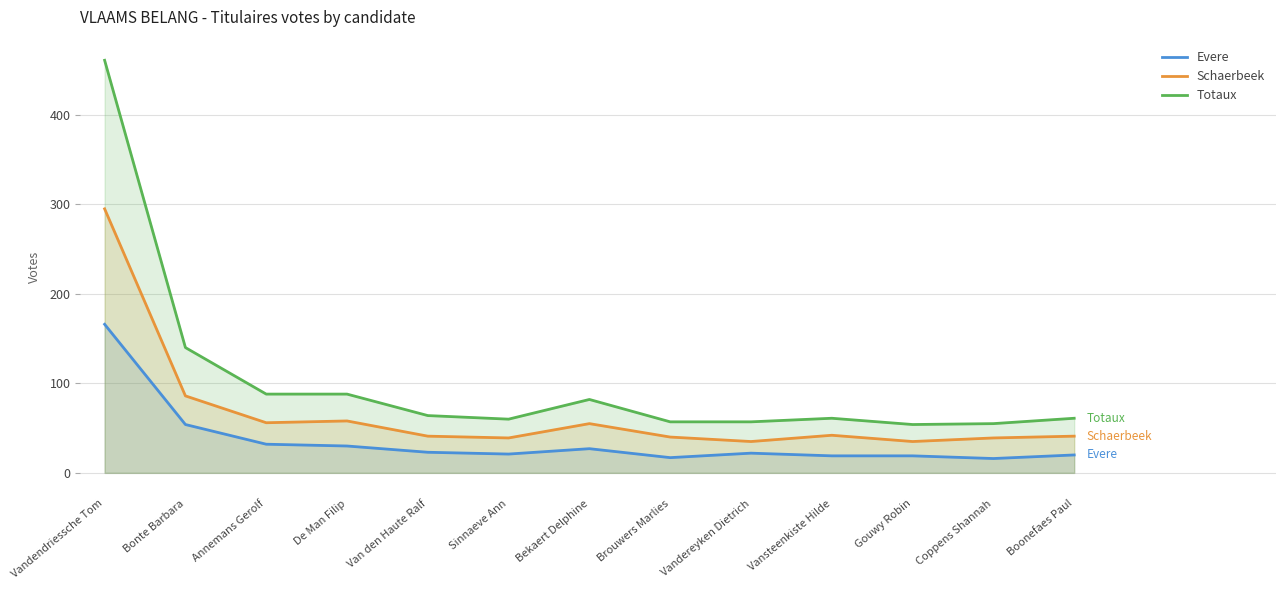

Rank the series at Vandendriessche Tom from lowest to highest value.

Evere, Schaerbeek, Totaux